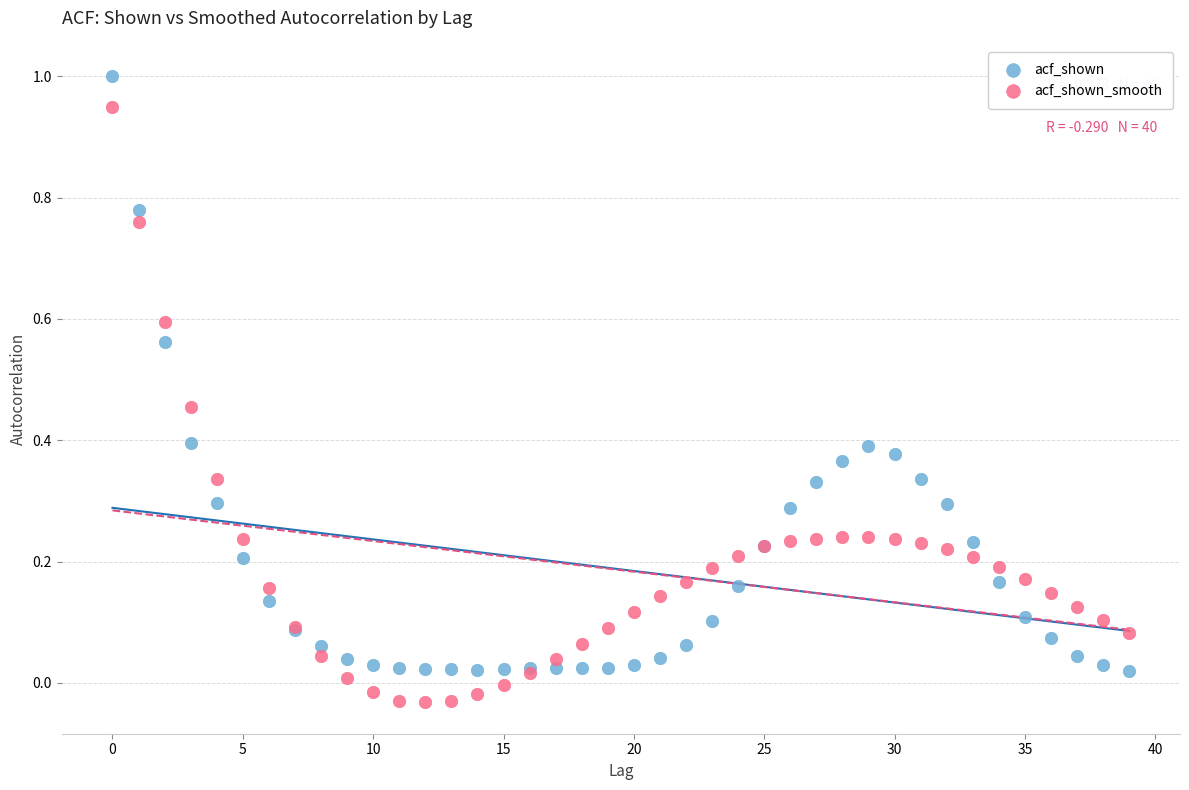

Which series reaches the maximum Y coordinate?

acf_shown